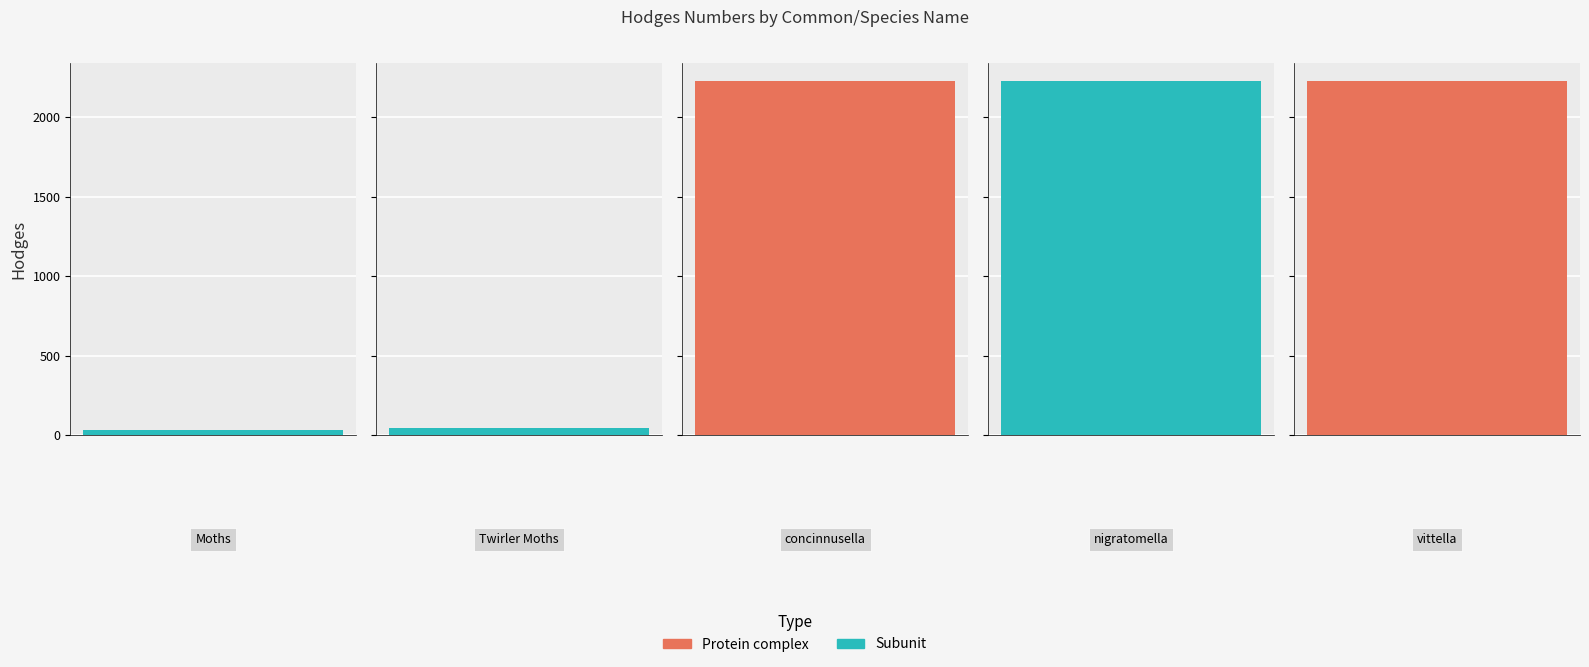

Which label corresponds to the smallest value in the chart?

Moths